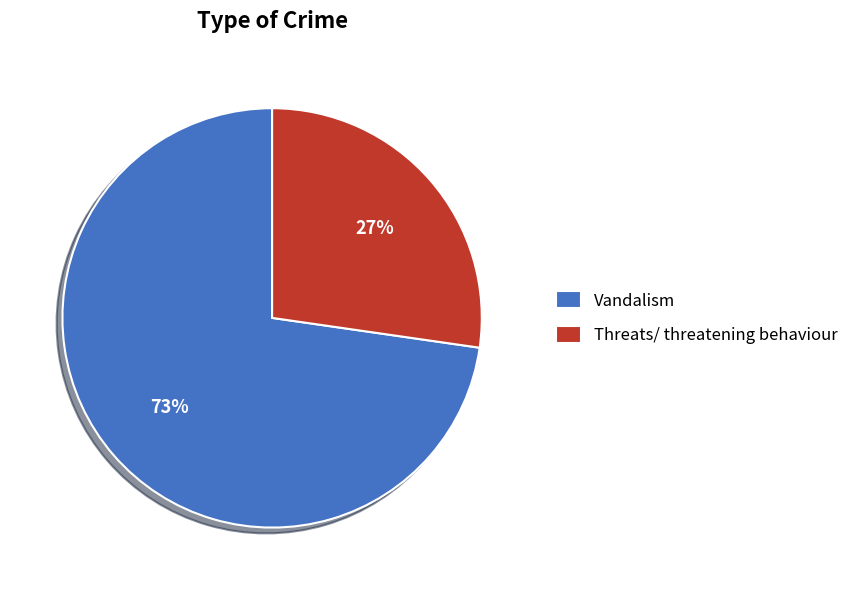

Rank the categories by value from lowest to highest.

Threats/ threatening behaviour, Vandalism